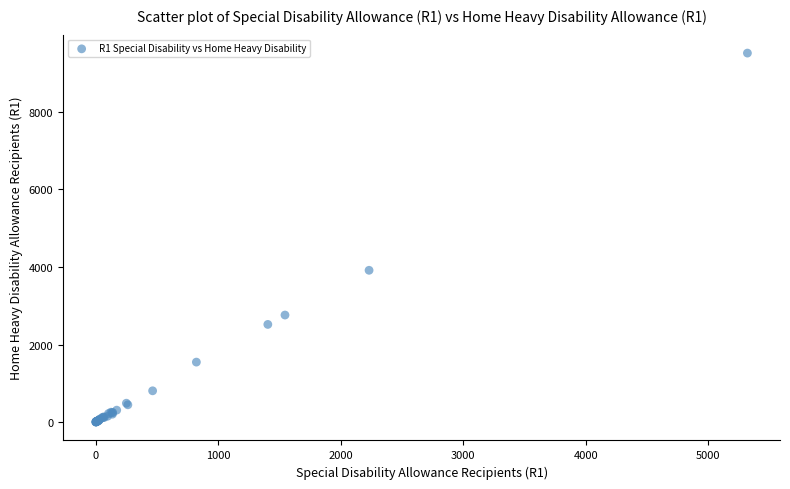

What Y value in the scatter plot is closest to 4759?

3915